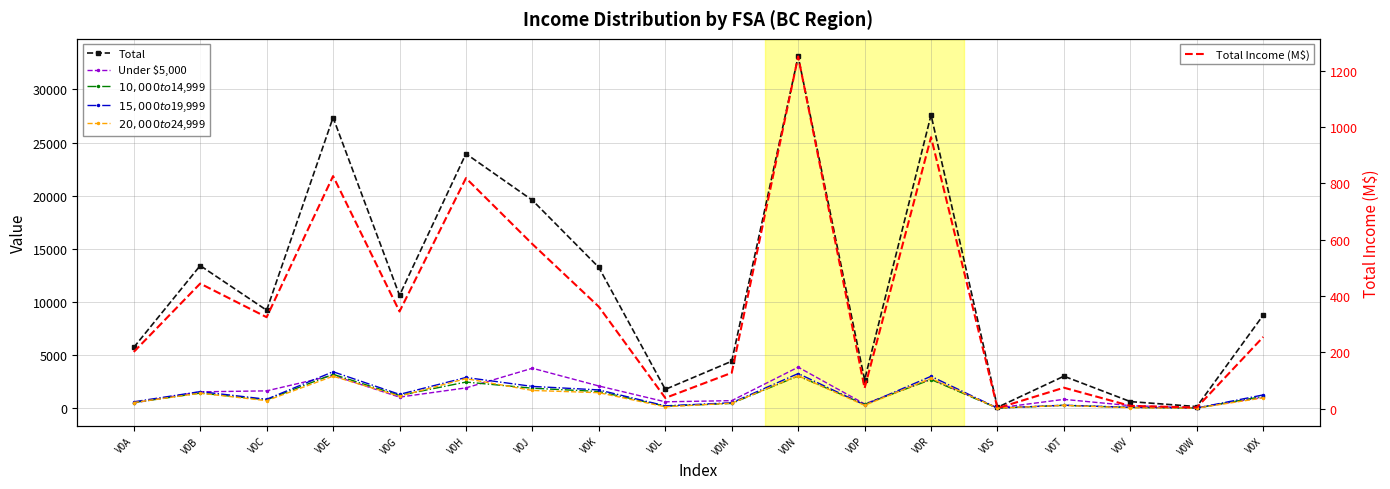

How many data points does each series have?

18